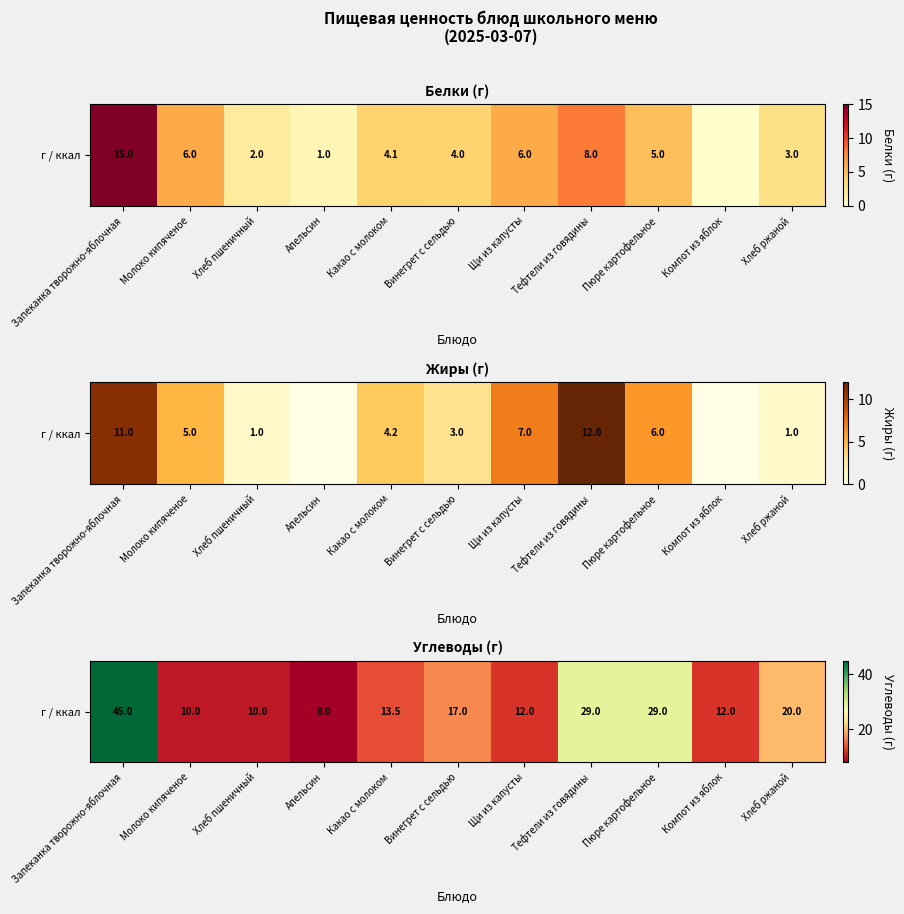

What is the difference between the maximum and minimum values?

37.0